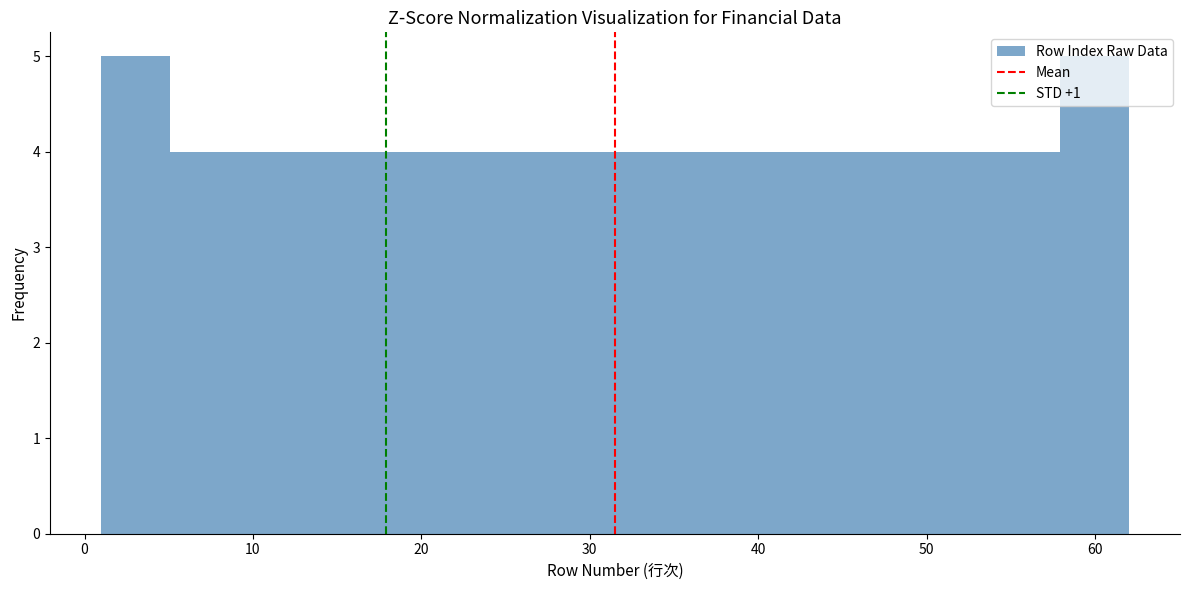

How tall is the bar that spans 17 to 21 on the x-axis? Neither the bar edges nor the heights are printed on the chart, so give them approximately, as read against the axes.

4